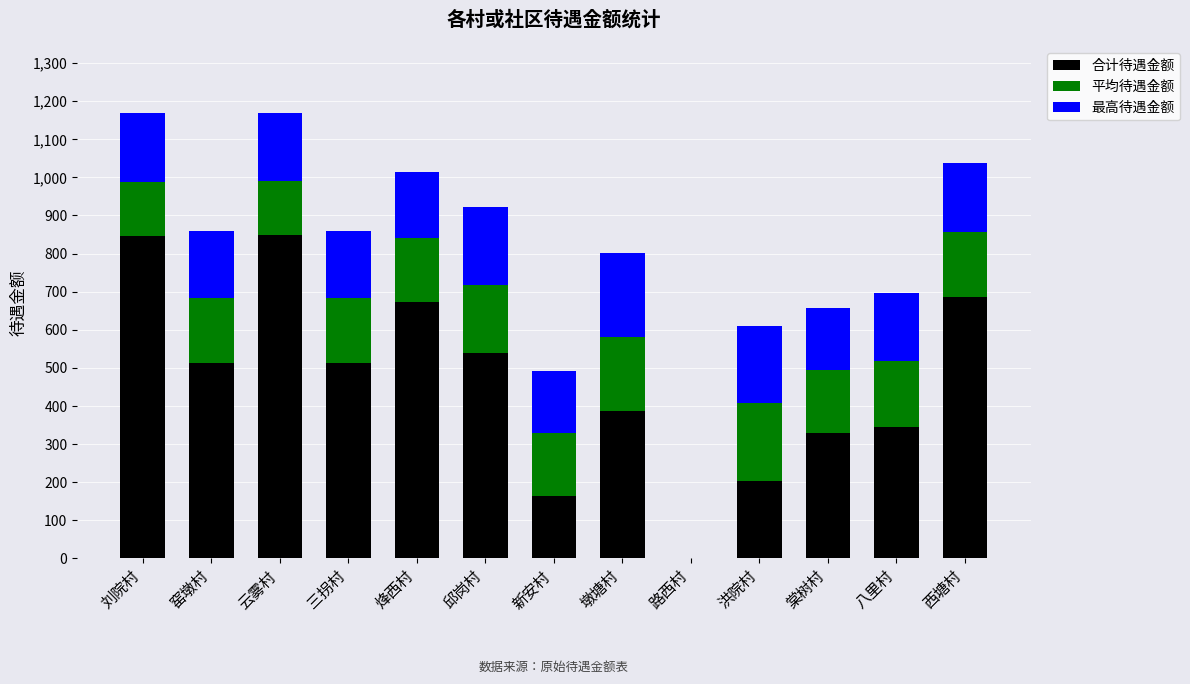

What is the total value across all series at 窑墩村?

858.2